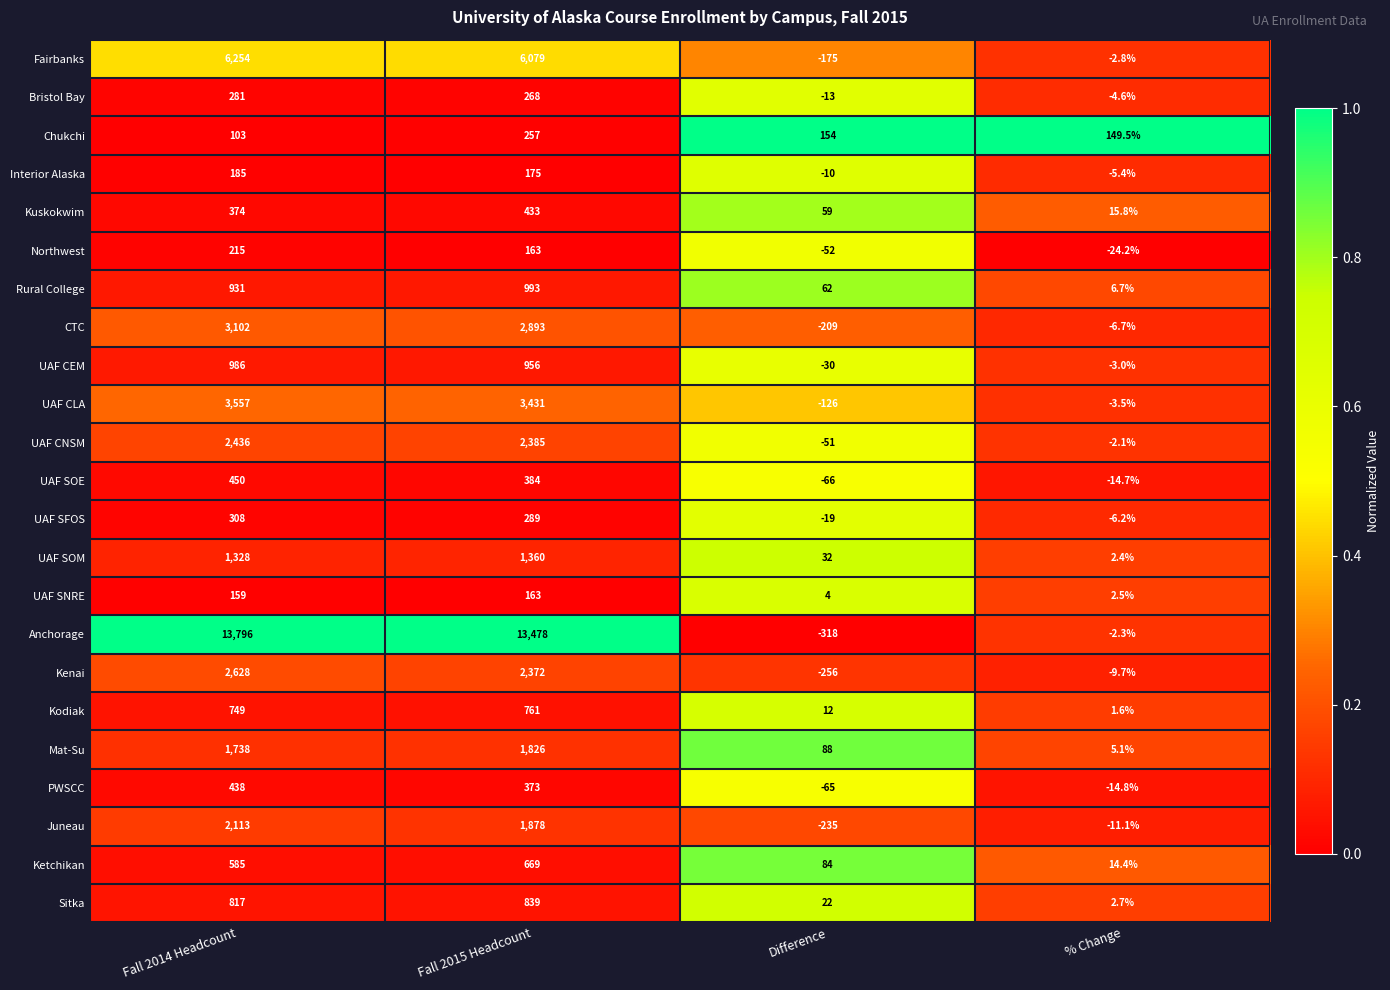

True or false: Chukchi has a value of 149.5 at % Change.

True